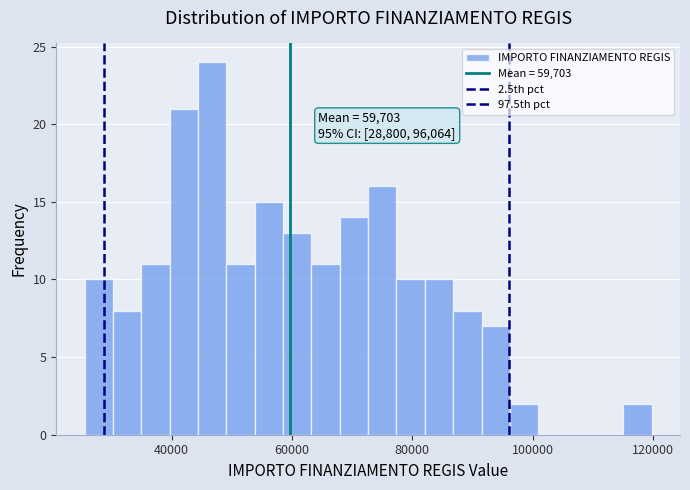

Around what value on the x-axis is the tallest bar? Give the approximate position of its centre, as read against the axis.

46000